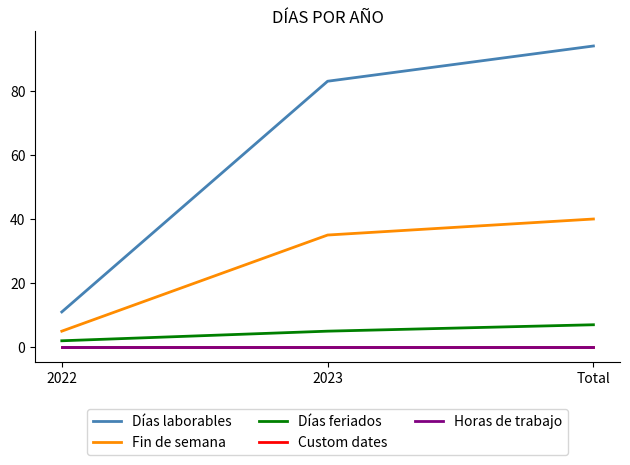

List the series in order of their peak value, highest first.

Días laborables, Fin de semana, Días feriados, Custom dates, Horas de trabajo